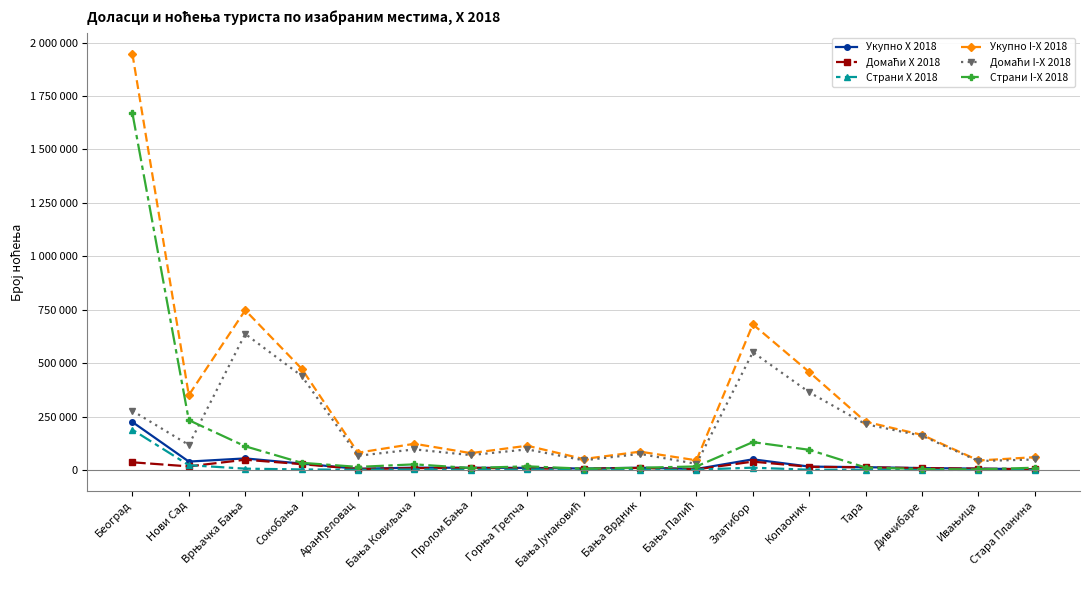

True or false: Страни X 2018 has a value of 4010 at Бања Ковиљача.

False